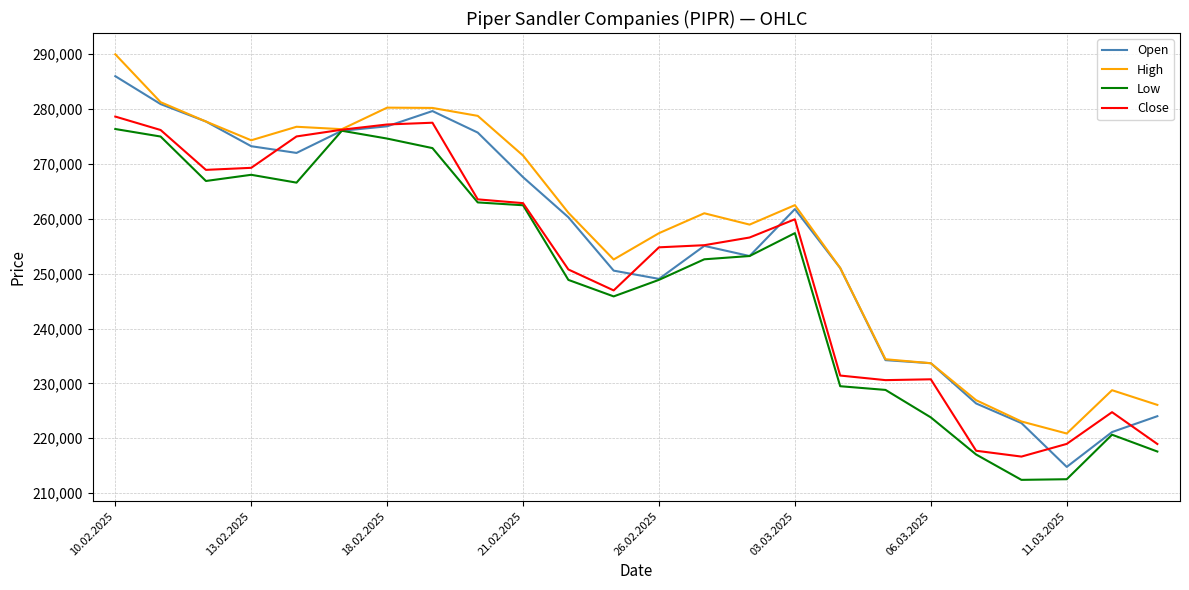

List the series in order of their overall mean, lowest first.

Low, Close, Open, High